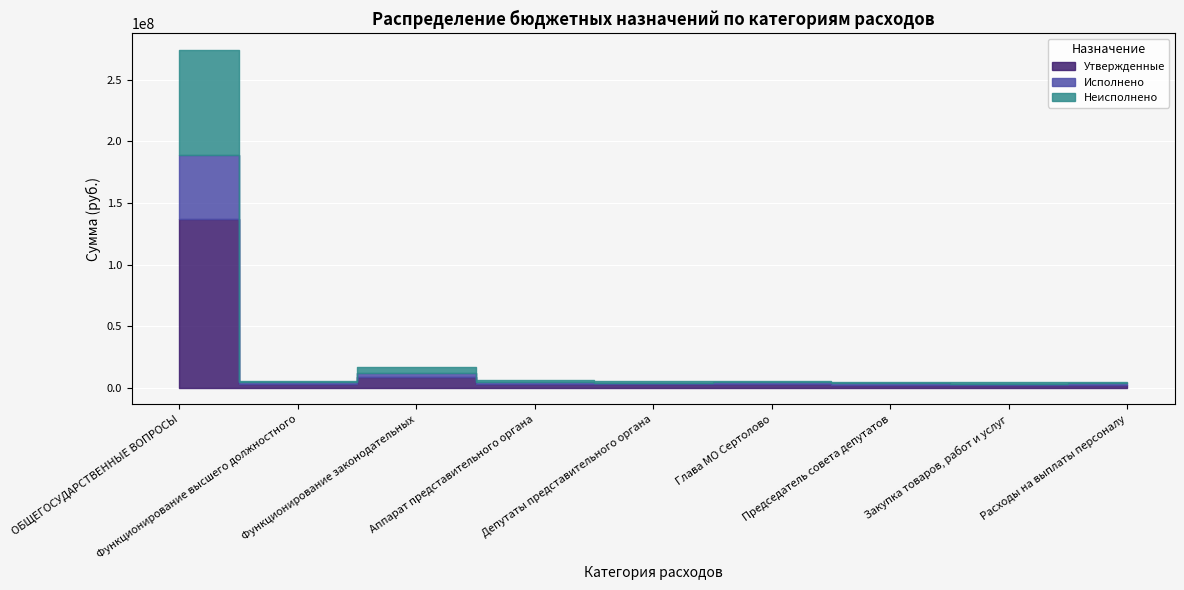

What is the highest value of the Утвержденные series?

137047363.3